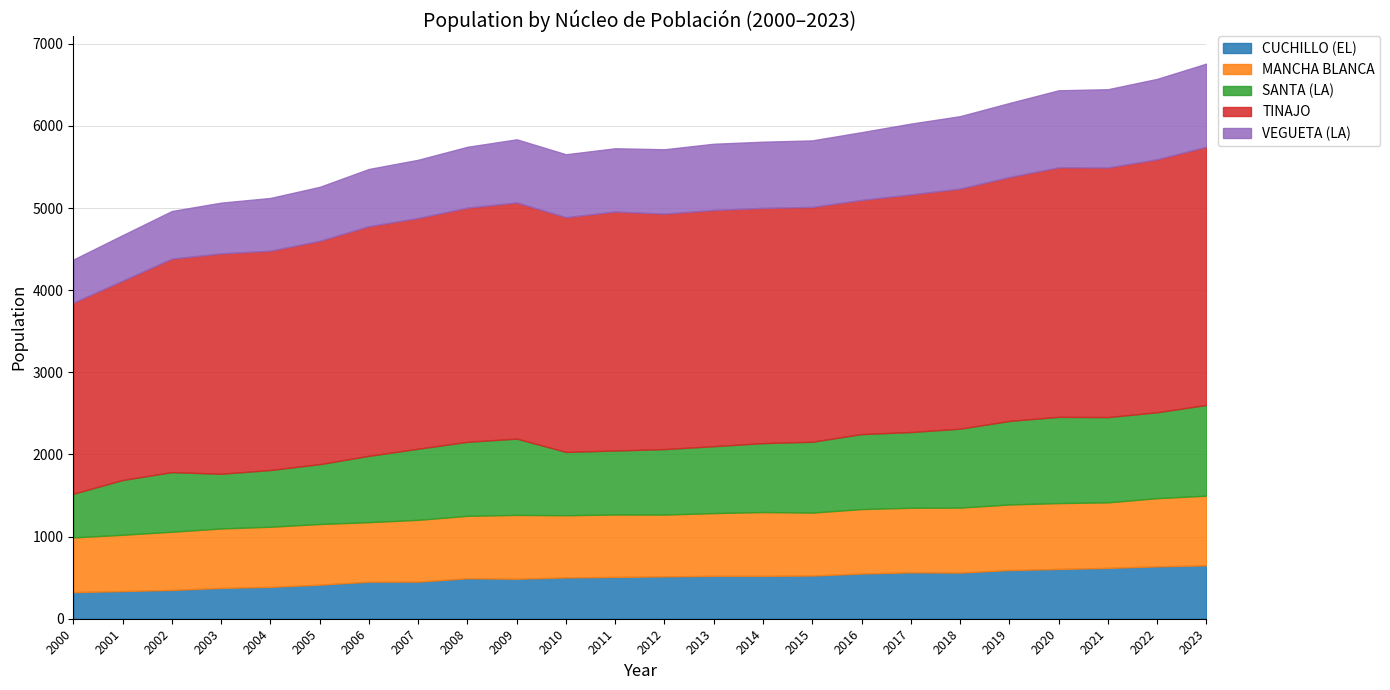

True or false: SANTA (LA) has more than 1 points higher than both neighbors.

True